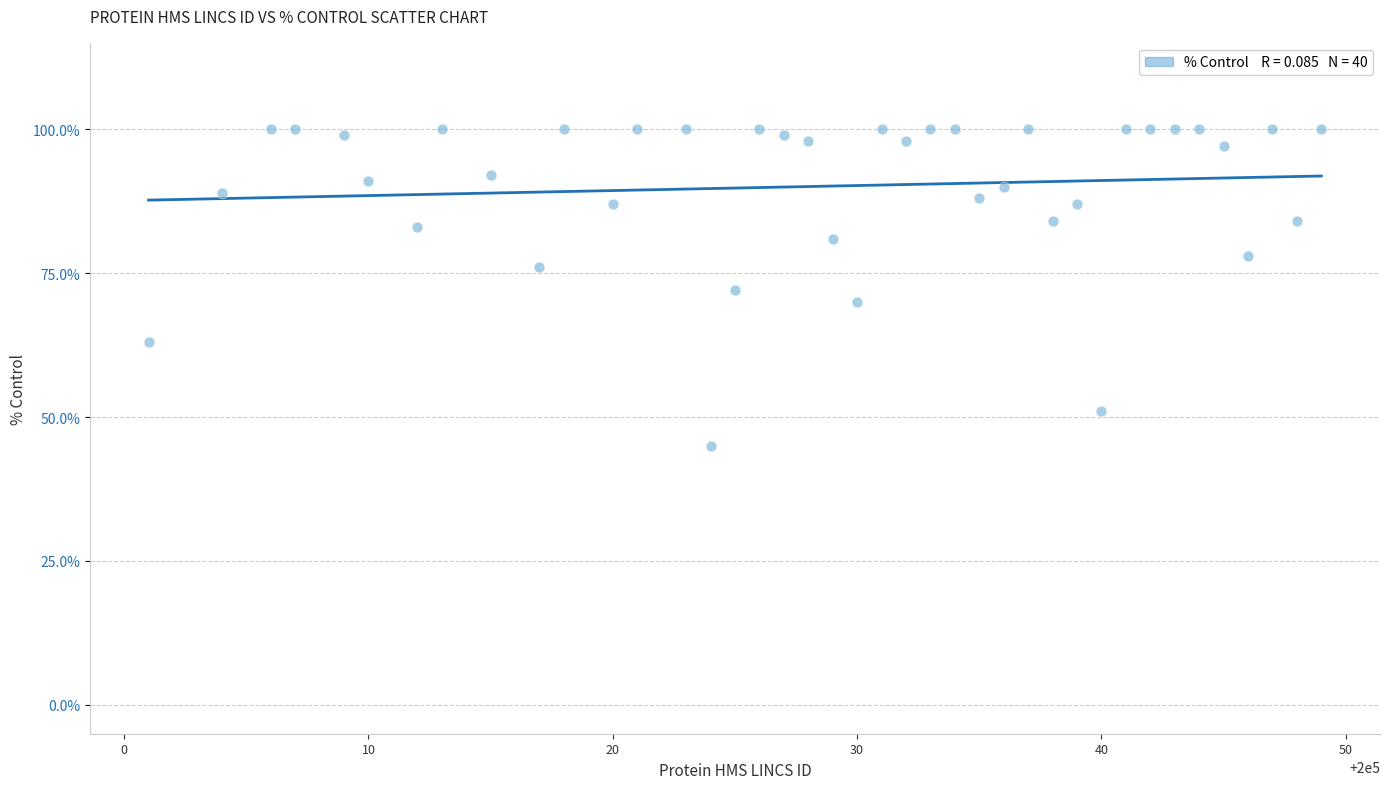

What is the range of Y values (max minus min)?

55